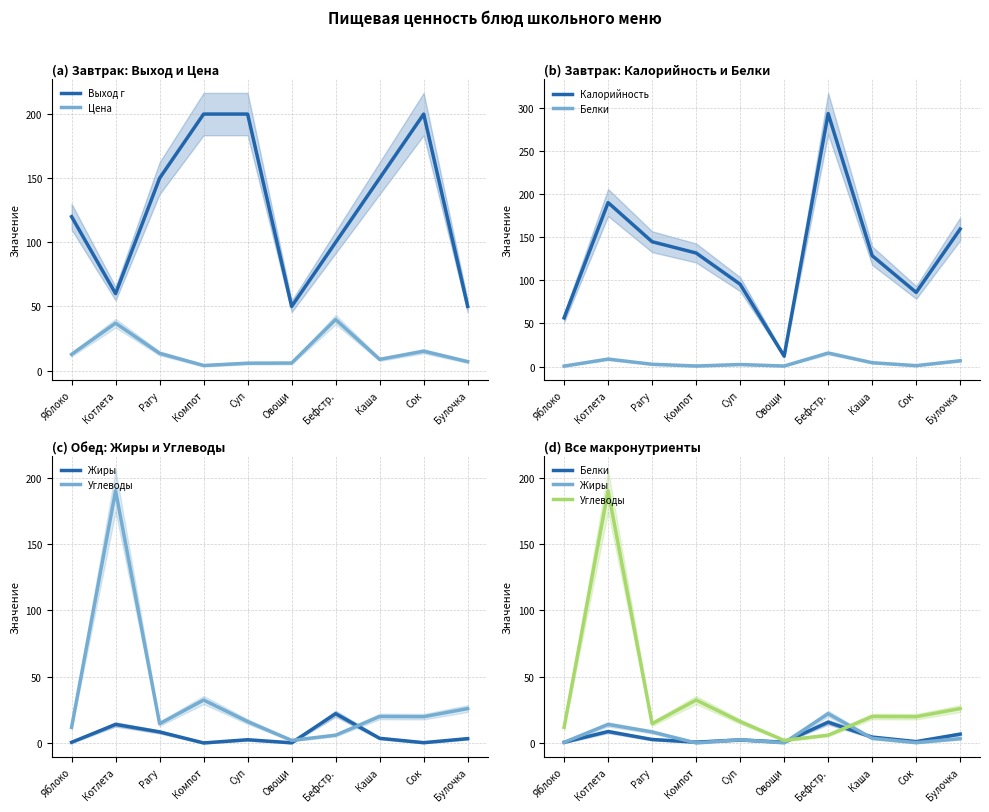

At which label does Цена first exceed 12?

Яблоко